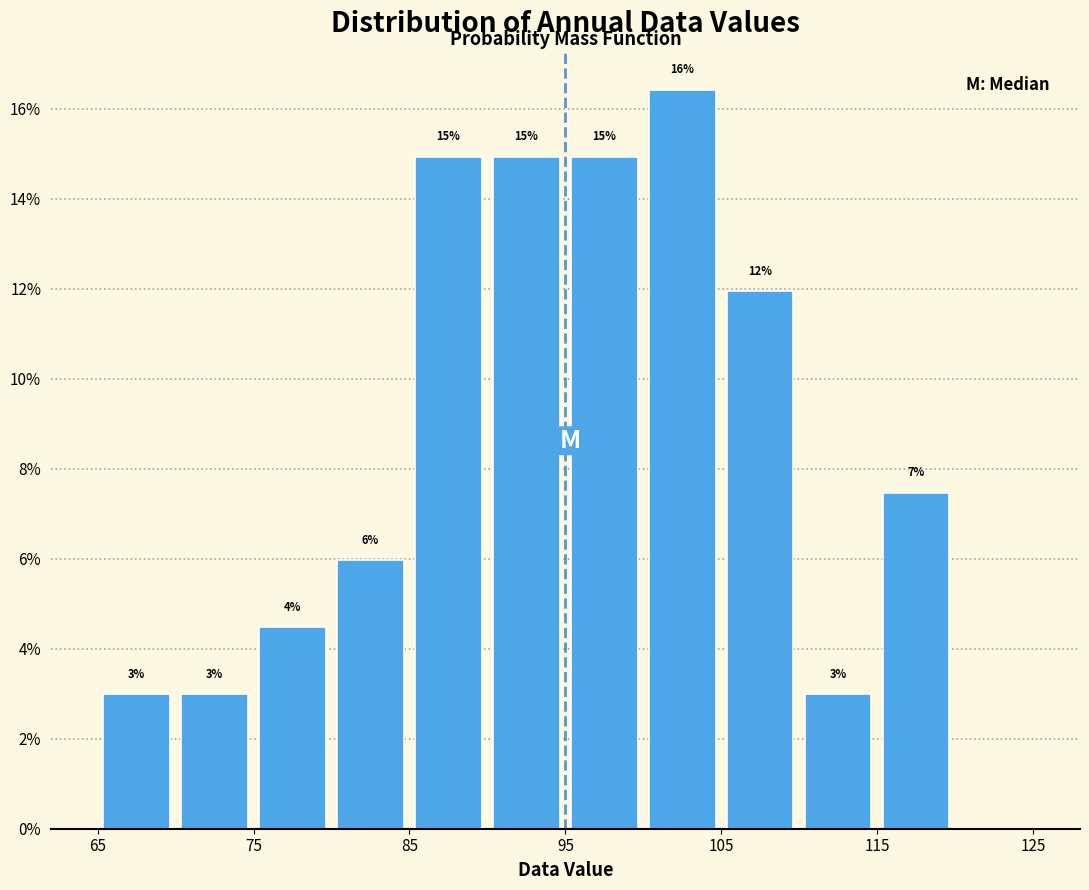

Over which range of the x-axis is the bar tallest?

100 to 105